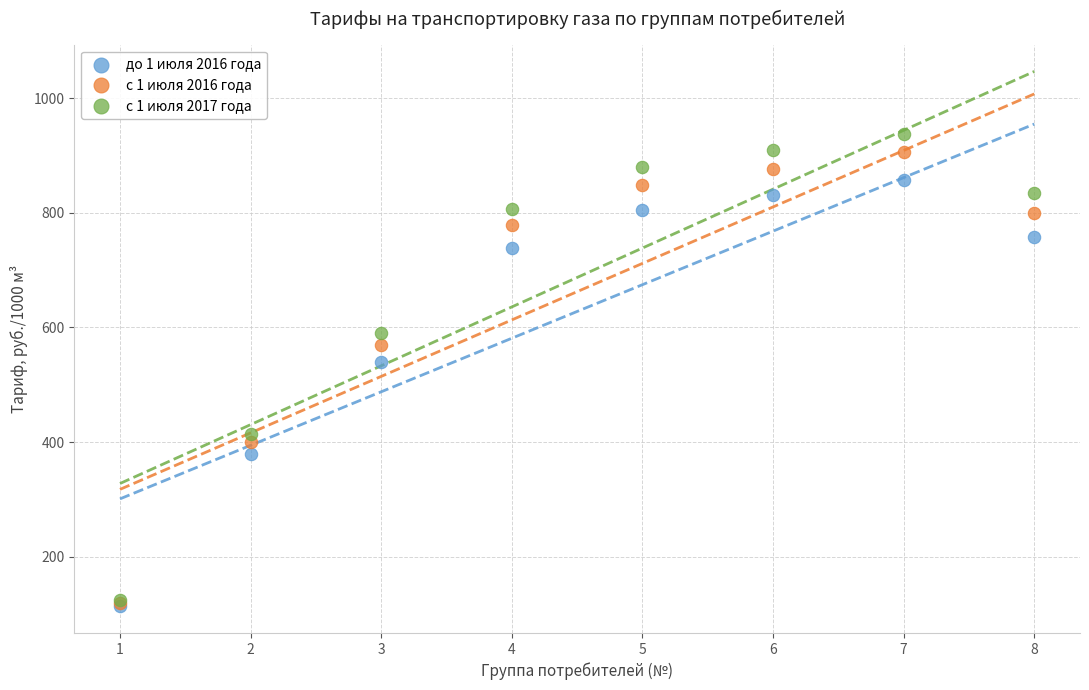

Across all series, what Y value is closest to 525?

539.8